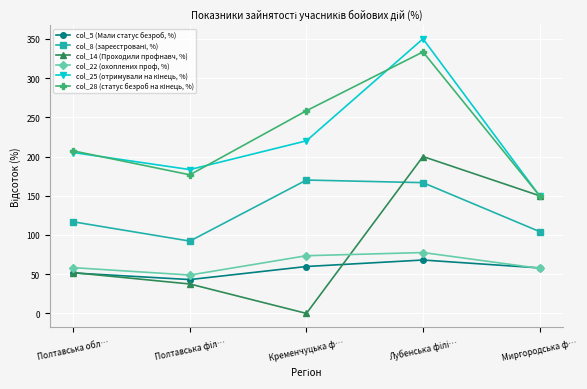

How many data points in col_22 (охоплених проф, %) are above 58?

3